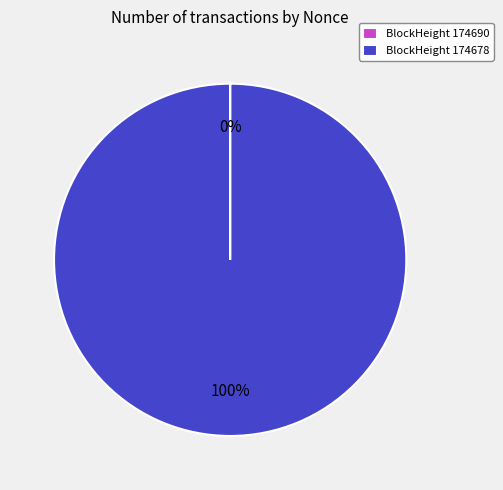

Which category has the biggest portion of the pie?

BlockHeight 174678